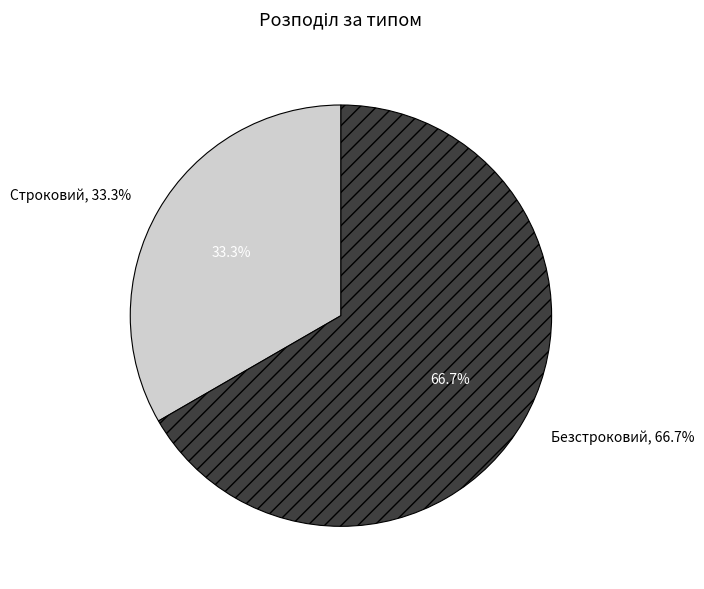

Rank the categories by value from highest to lowest.

Безстроковий, Строковий